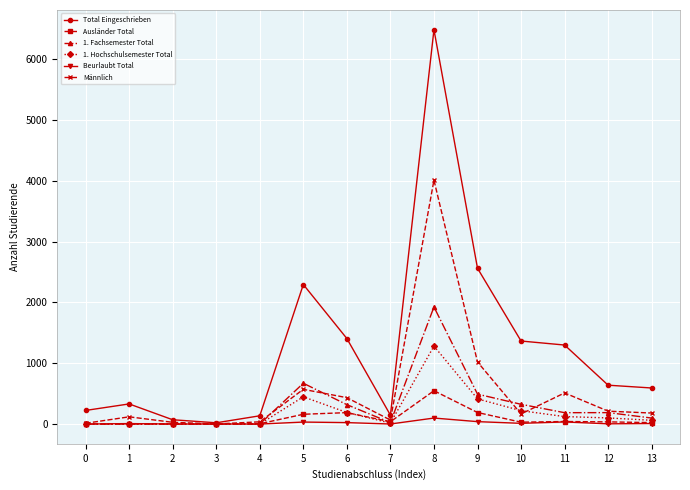

True or false: Männlich has a value of 512 at 11.

True